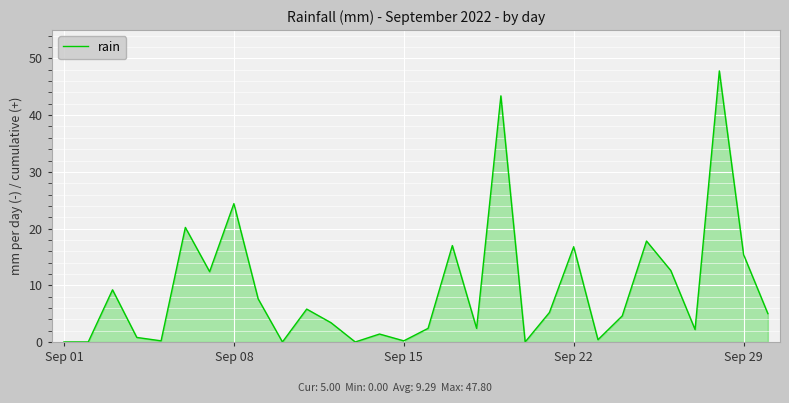

What is the difference between the maximum and minimum values?

47.8